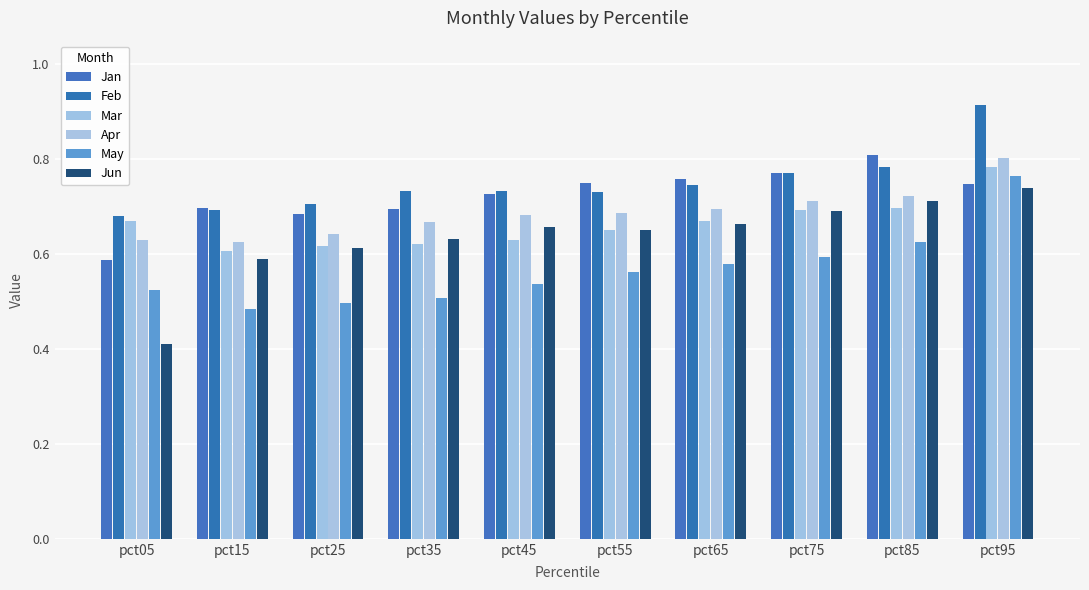

List the labels in order of May value, smallest first.

pct15, pct25, pct35, pct05, pct45, pct55, pct65, pct75, pct85, pct95